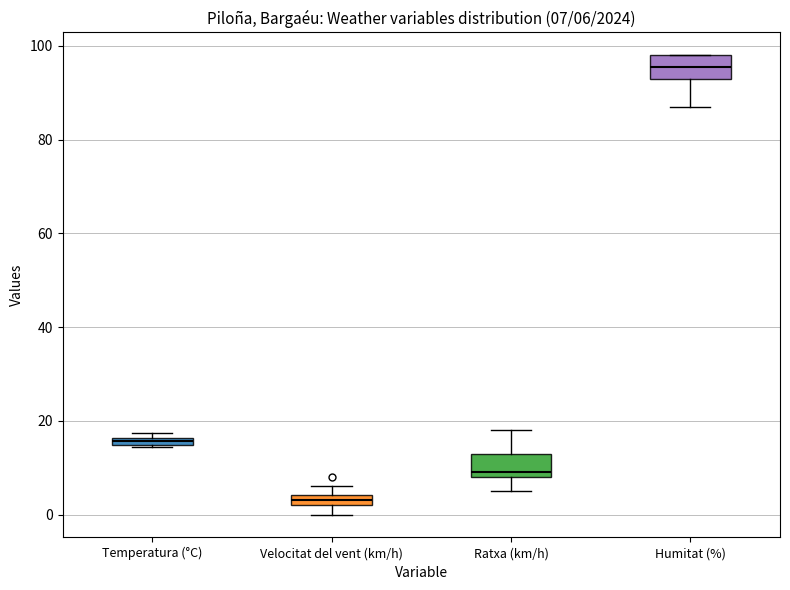

Which box's median line is the lowest?

Velocitat del vent (km/h)